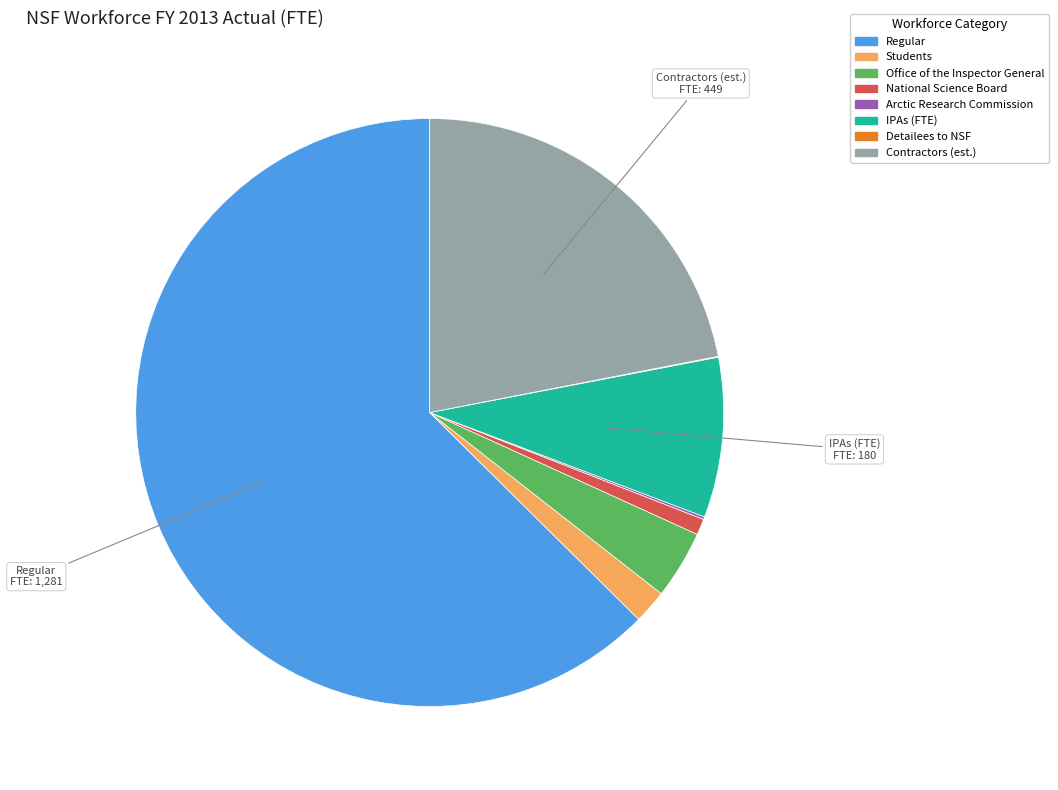

What is the ratio of the value at IPAs (FTE) to the value at Contractors (est.)?

0.4